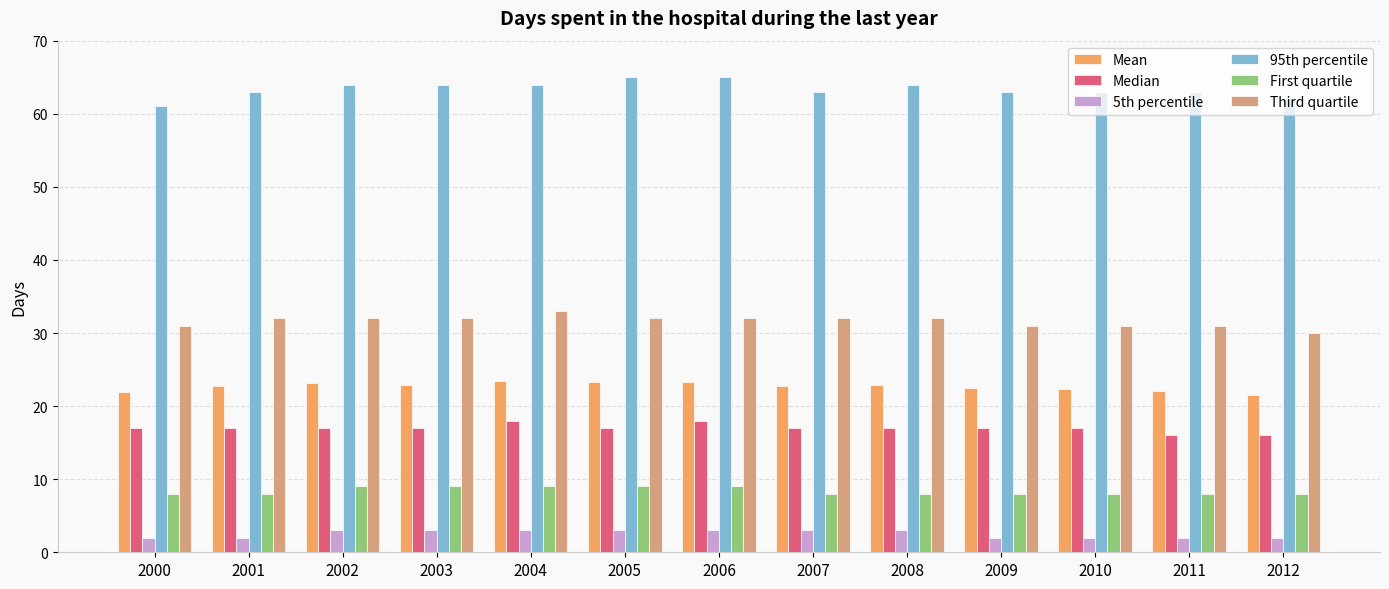

At how many categories does at least one series exceed 29?

13